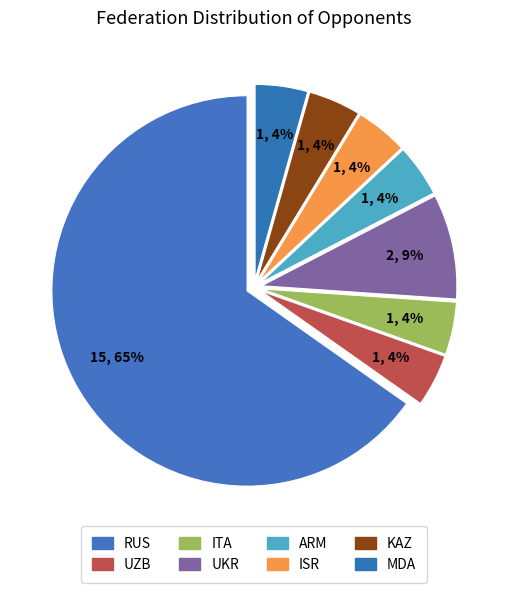

Is there a majority slice in this chart?

Yes